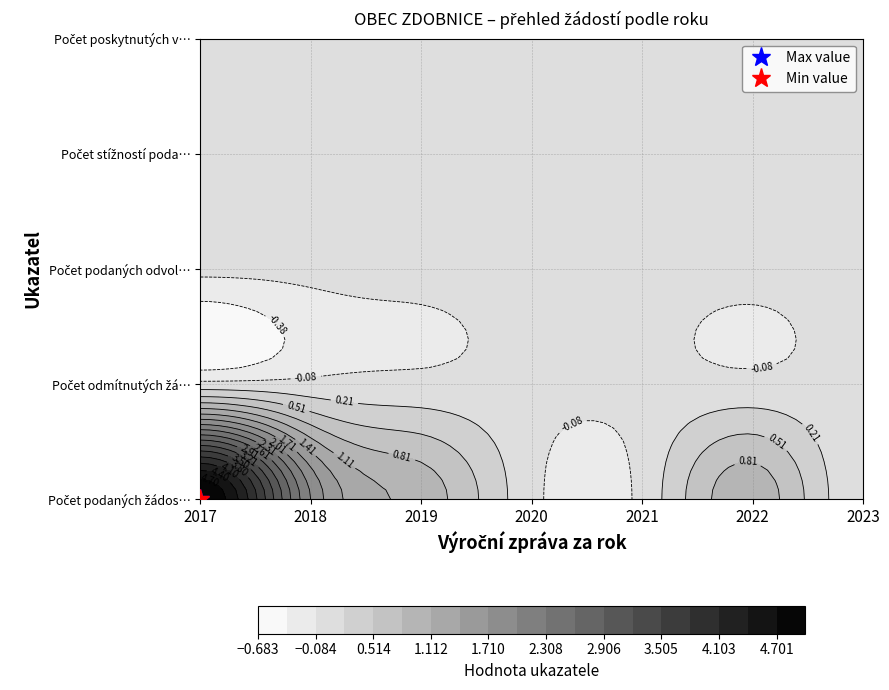

Which series has the widest spread of values?

Počet podaných žádostí o informace